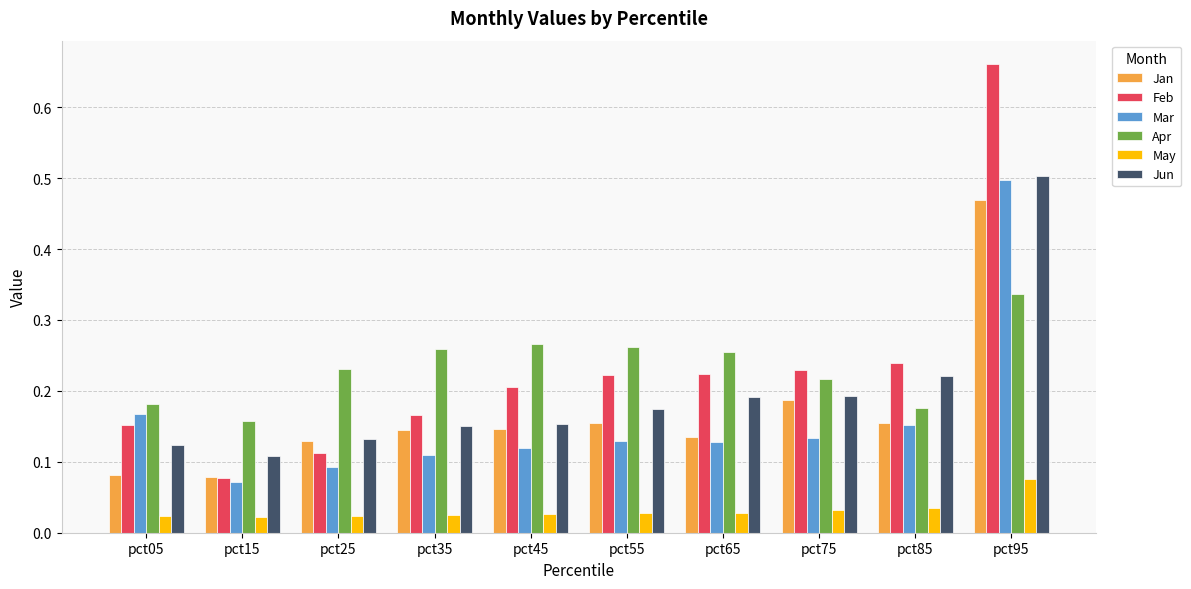

Is it true that Apr equals 0.4 at pct65?

False